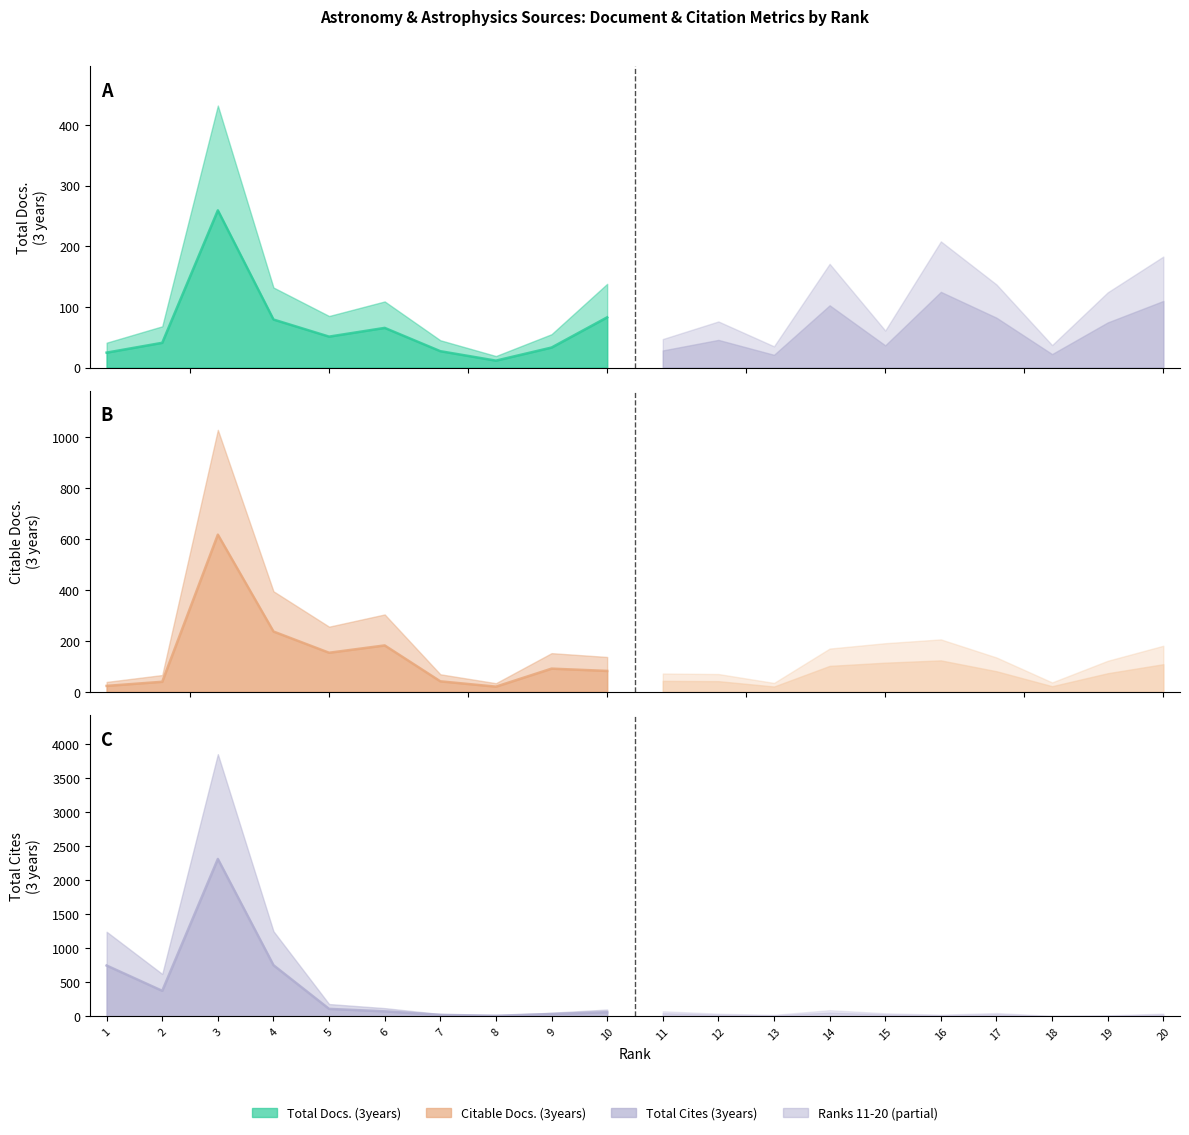

Where do Total Cites (3years) and Total Docs. (3years) first cross each other?

6 and 7